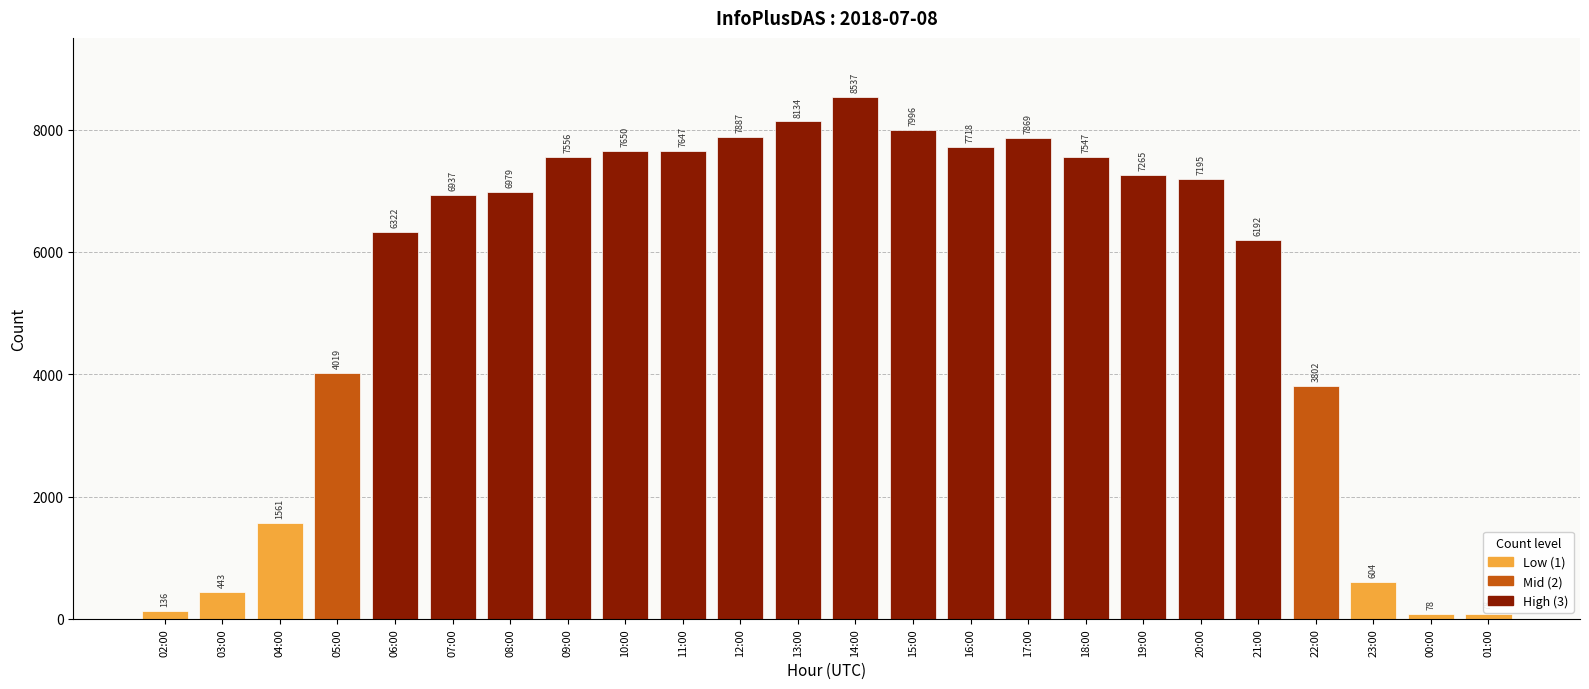

What is the greatest value displayed?

8537